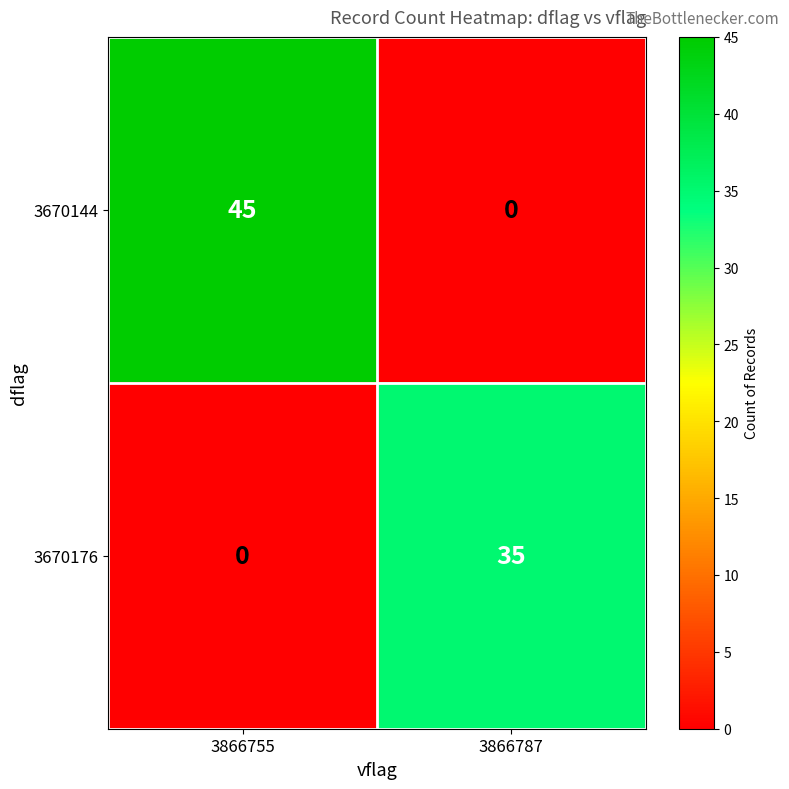

What is the total value across all series at 3866787?

35